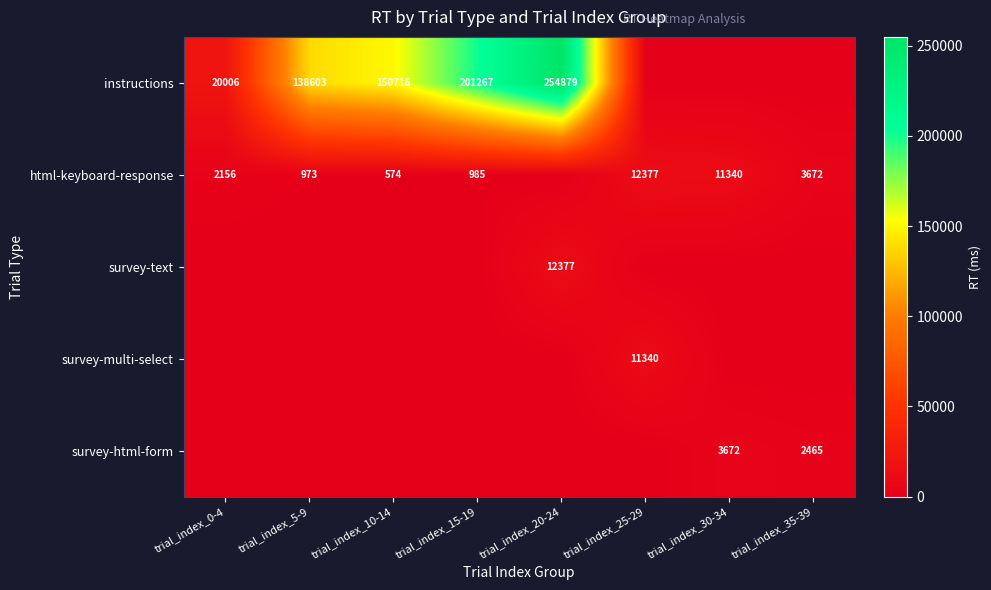

Is the value of survey-text at trial_index_20-24 greater than the value of html-keyboard-response at trial_index_0-4?

Yes